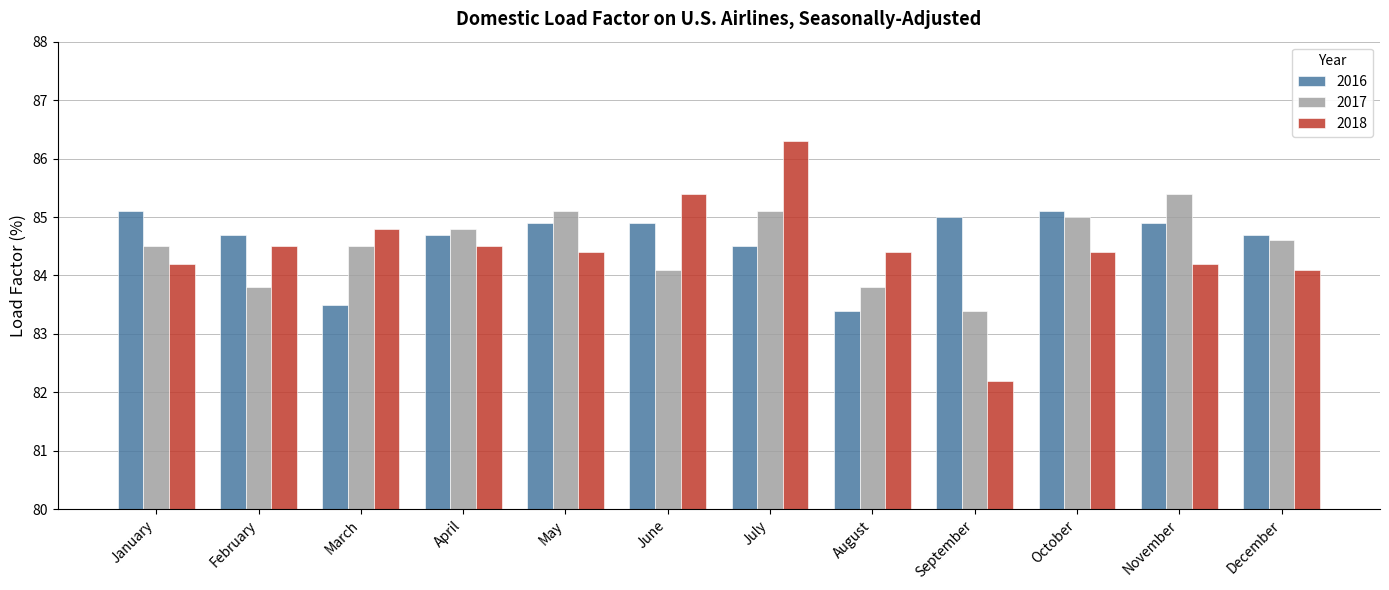

At December, list the series in order from largest to smallest.

2016, 2017, 2018